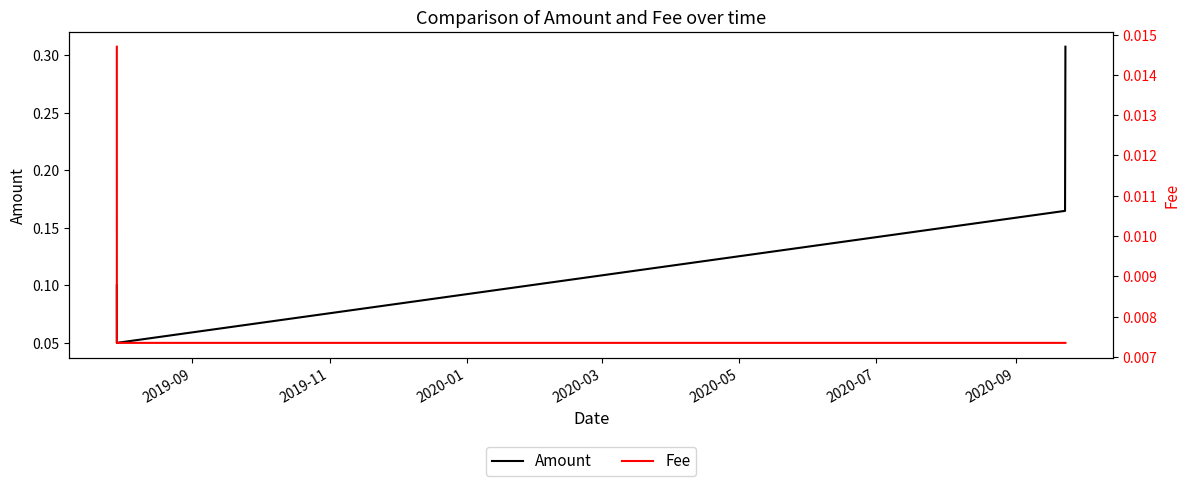

True or false: Fee and Amount intersect in this chart.

False